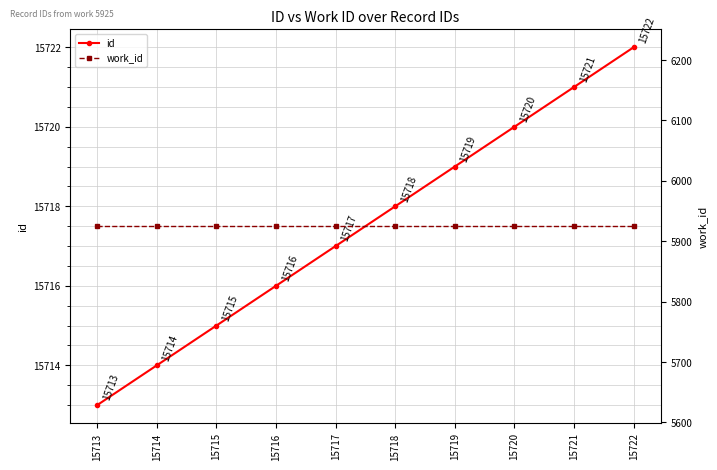

Which series has the largest range (max minus min)?

id